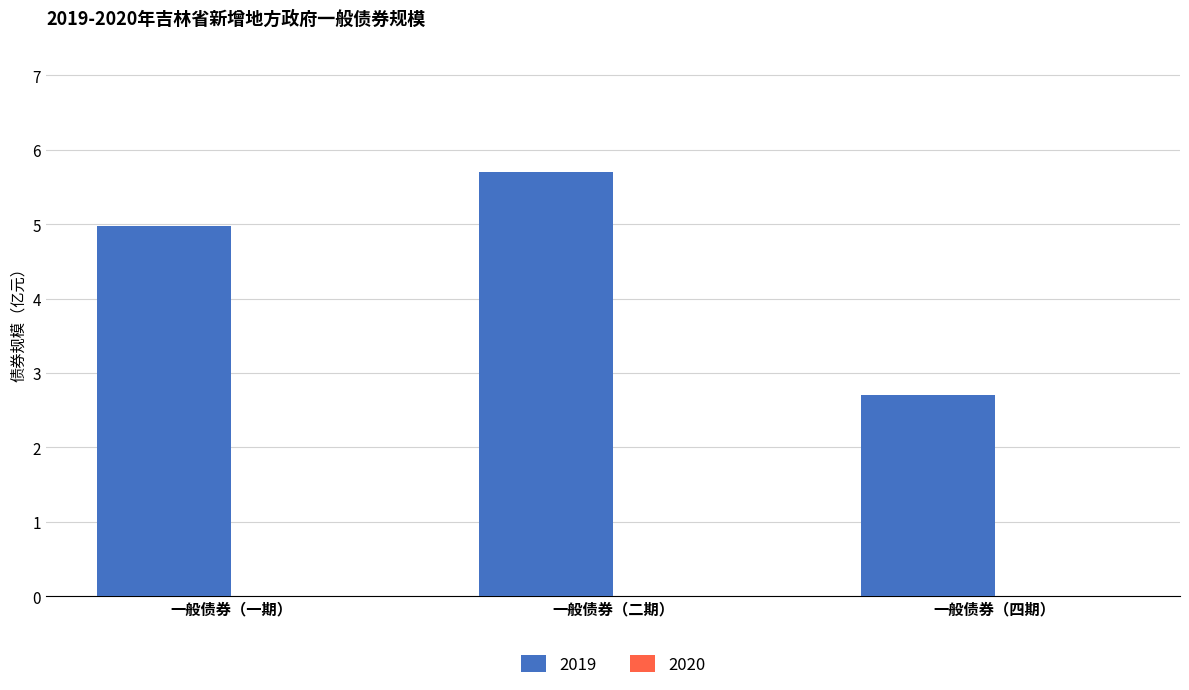

Does the chart contain any negative values?

No